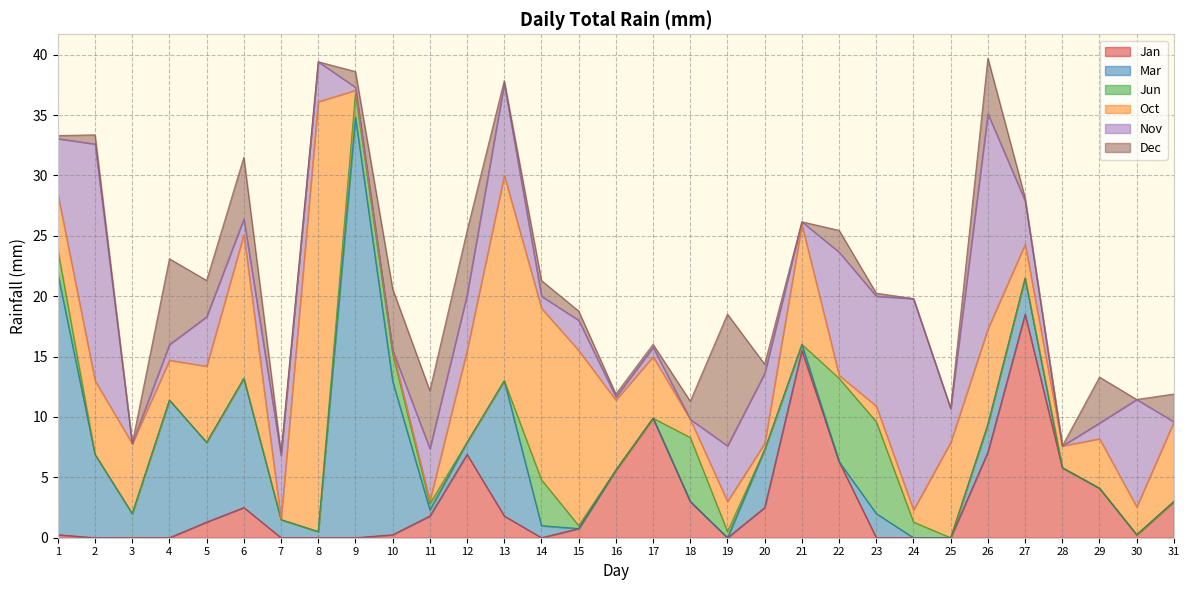

What is the average value of the Dec series?

2.0